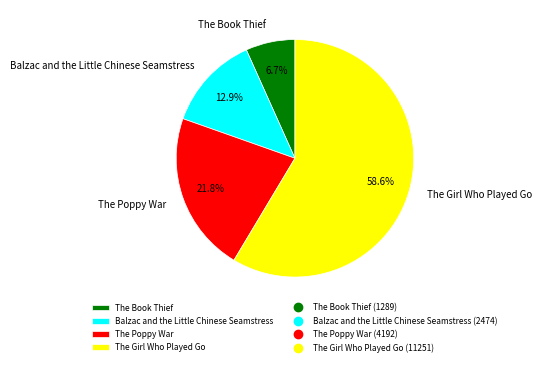

What percentage is NOT represented by The Girl Who Played Go?

41.4%